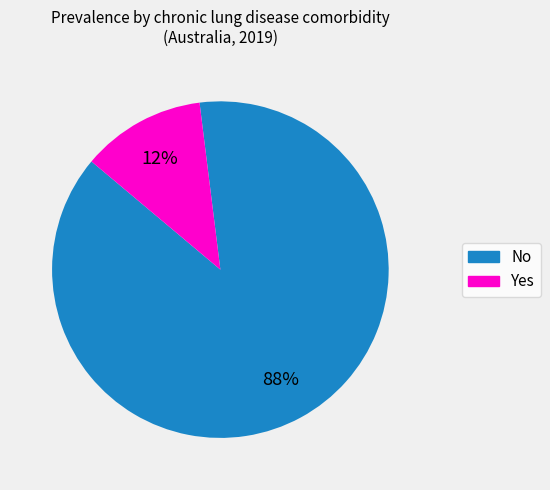

Is there a majority slice in this chart?

Yes